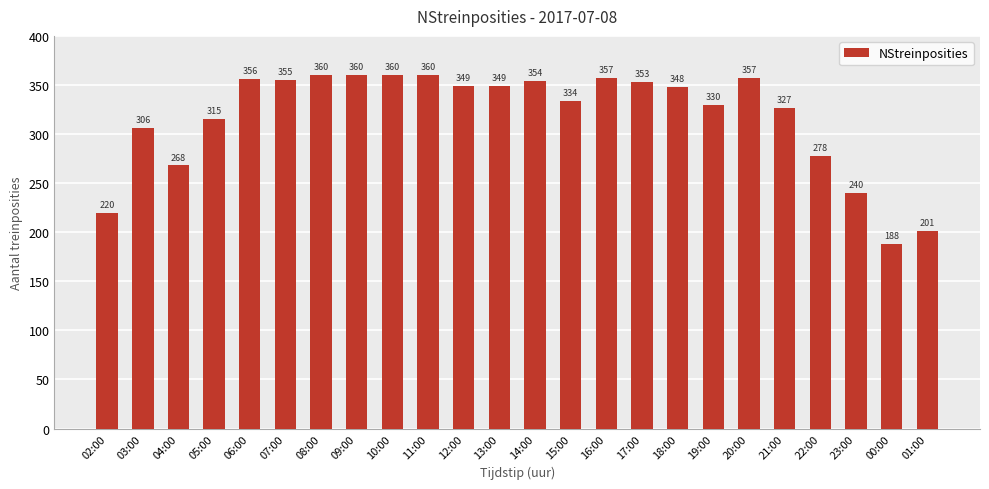

Reading right to left, transcribe all the data shown in this chart.

01:00=201	00:00=188	23:00=240	22:00=278	21:00=327	20:00=357	19:00=330	18:00=348	17:00=353	16:00=357	15:00=334	14:00=354	13:00=349	12:00=349	11:00=360	10:00=360	09:00=360	08:00=360	07:00=355	06:00=356	05:00=315	04:00=268	03:00=306	02:00=220